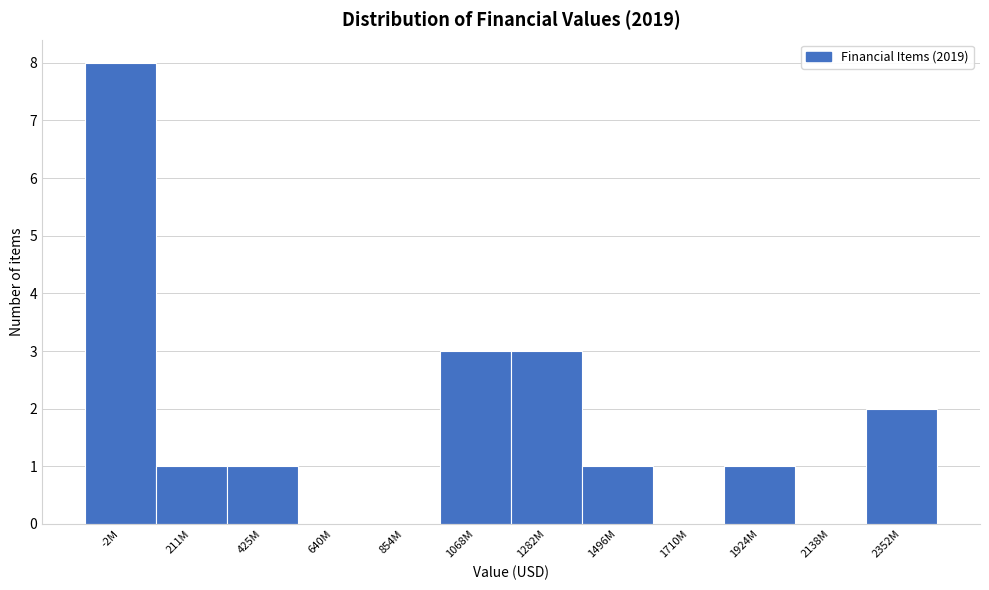

Reading left to right, transcribe all the data shown in this chart.

-2M=8	211M=1	425M=1	640M=0	854M=0	1068M=3	1282M=3	1496M=1	1710M=0	1924M=1	2138M=0	2352M=2